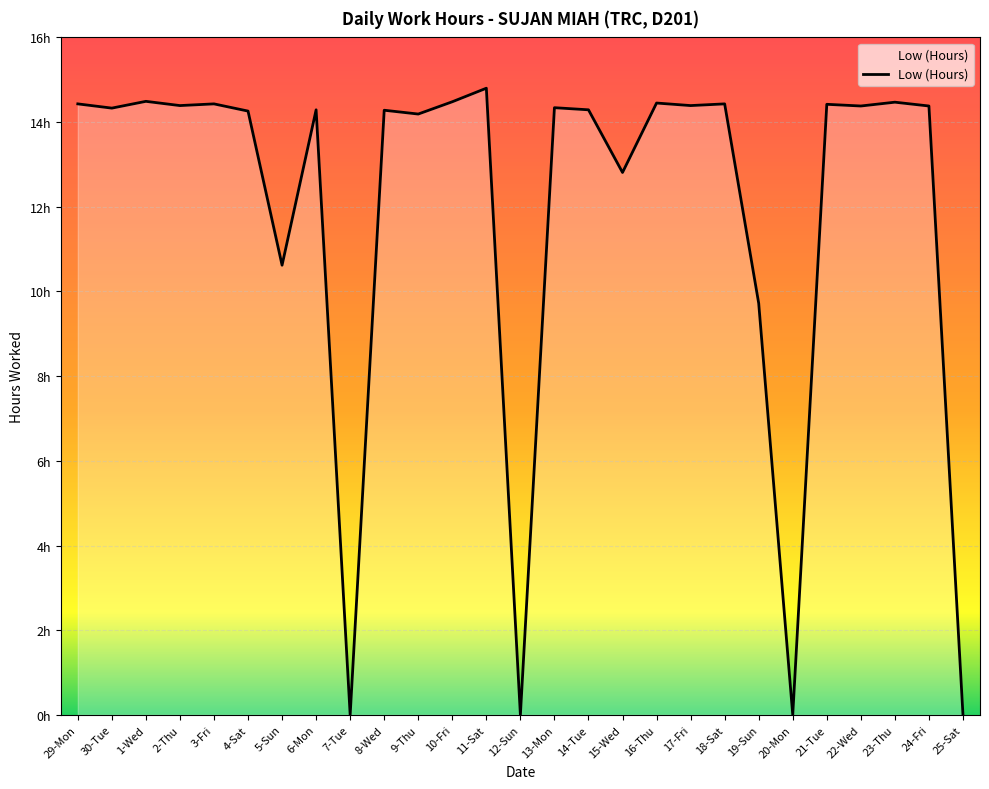

Does the chart display data point markers on the line(s)?

No